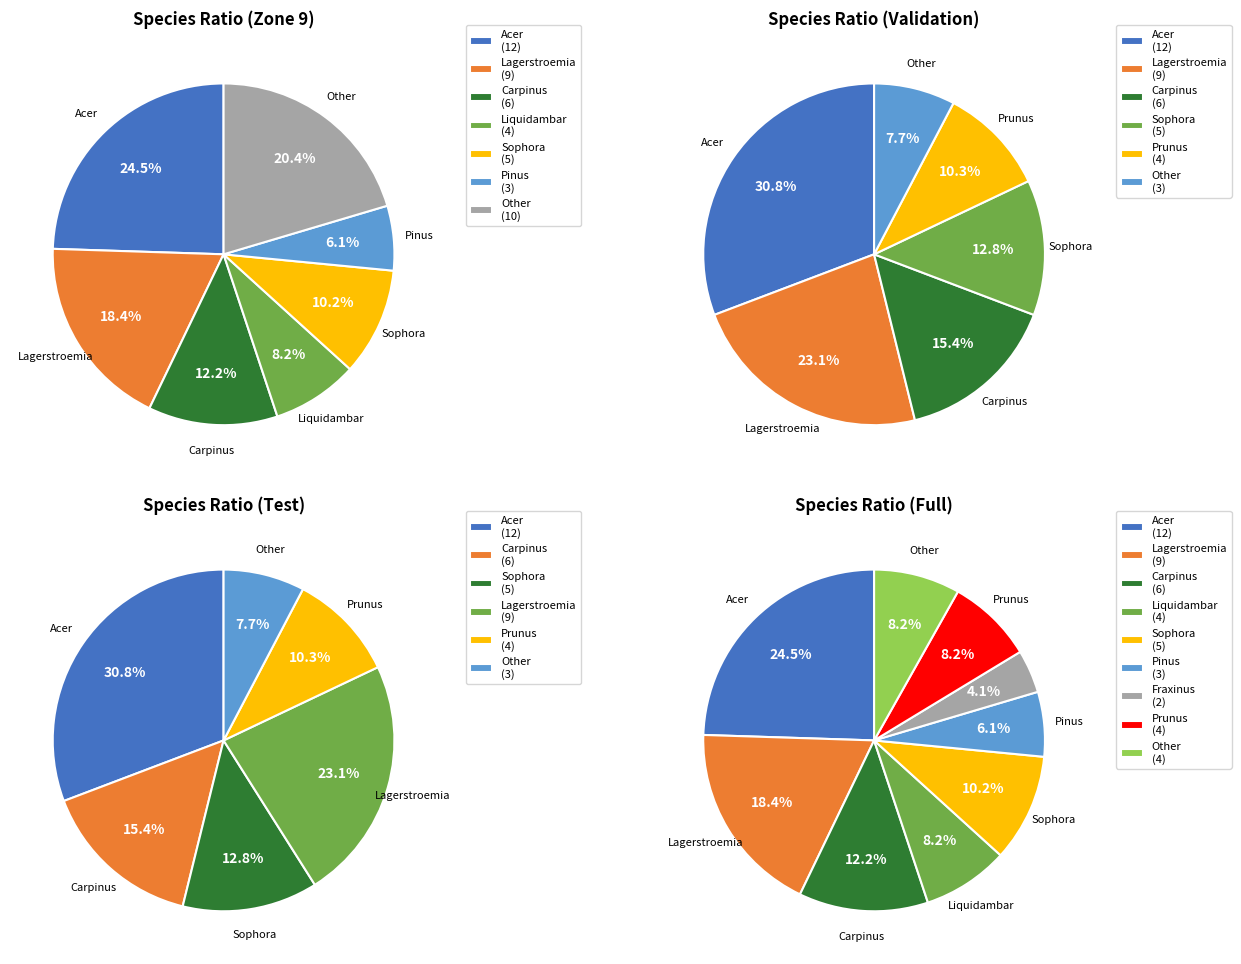

Is Carpinus the majority of the pie?

No